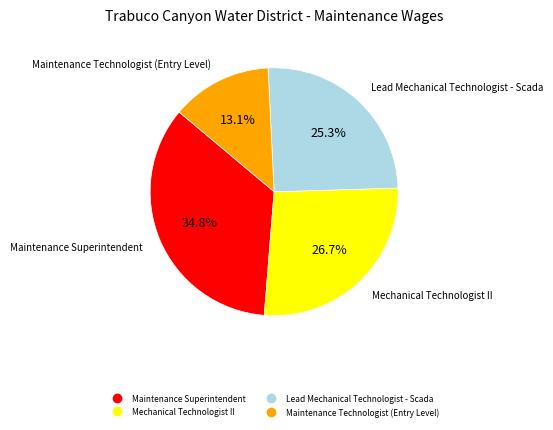

Does Maintenance Superintendent account for over 50% of the chart?

No